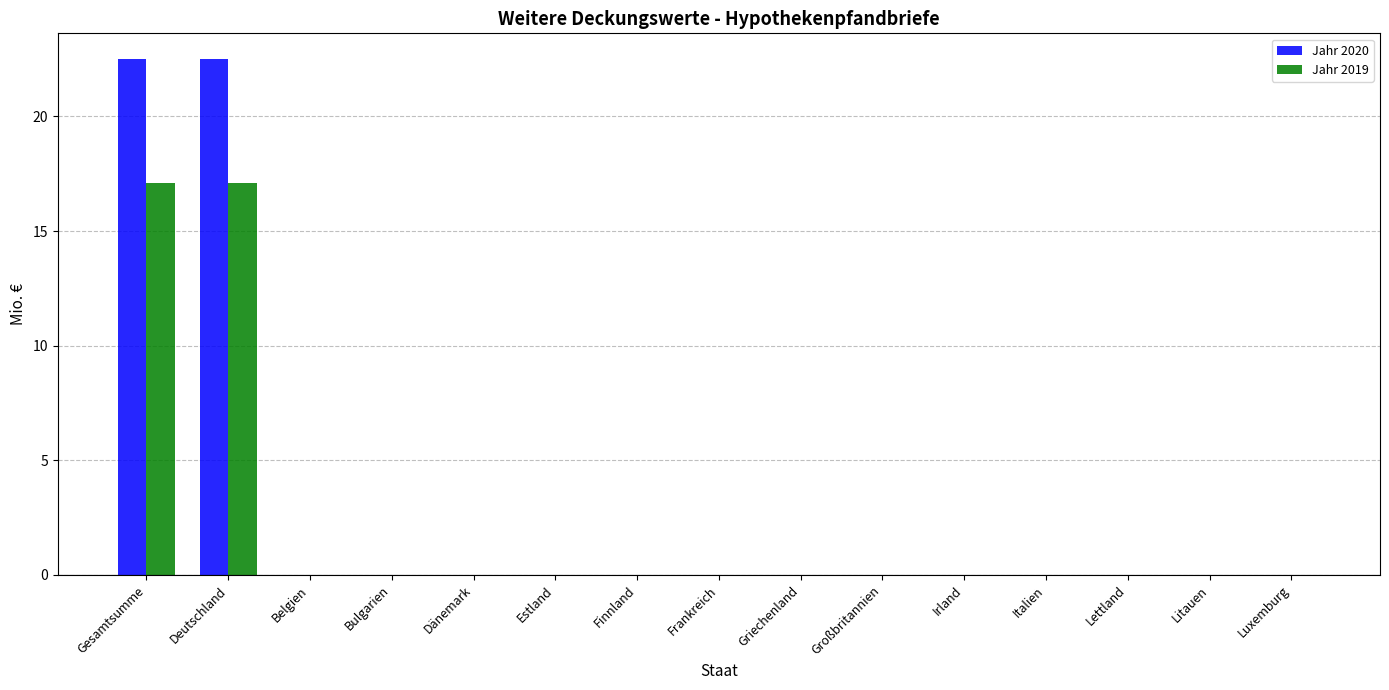

What is the greatest value displayed?

22.5